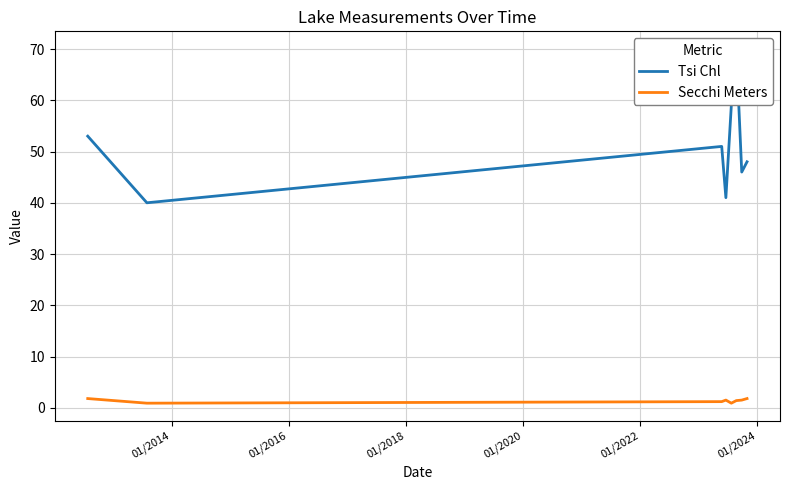

What is the difference between the second highest and second lowest values in the Tsi Chl series?

18.0